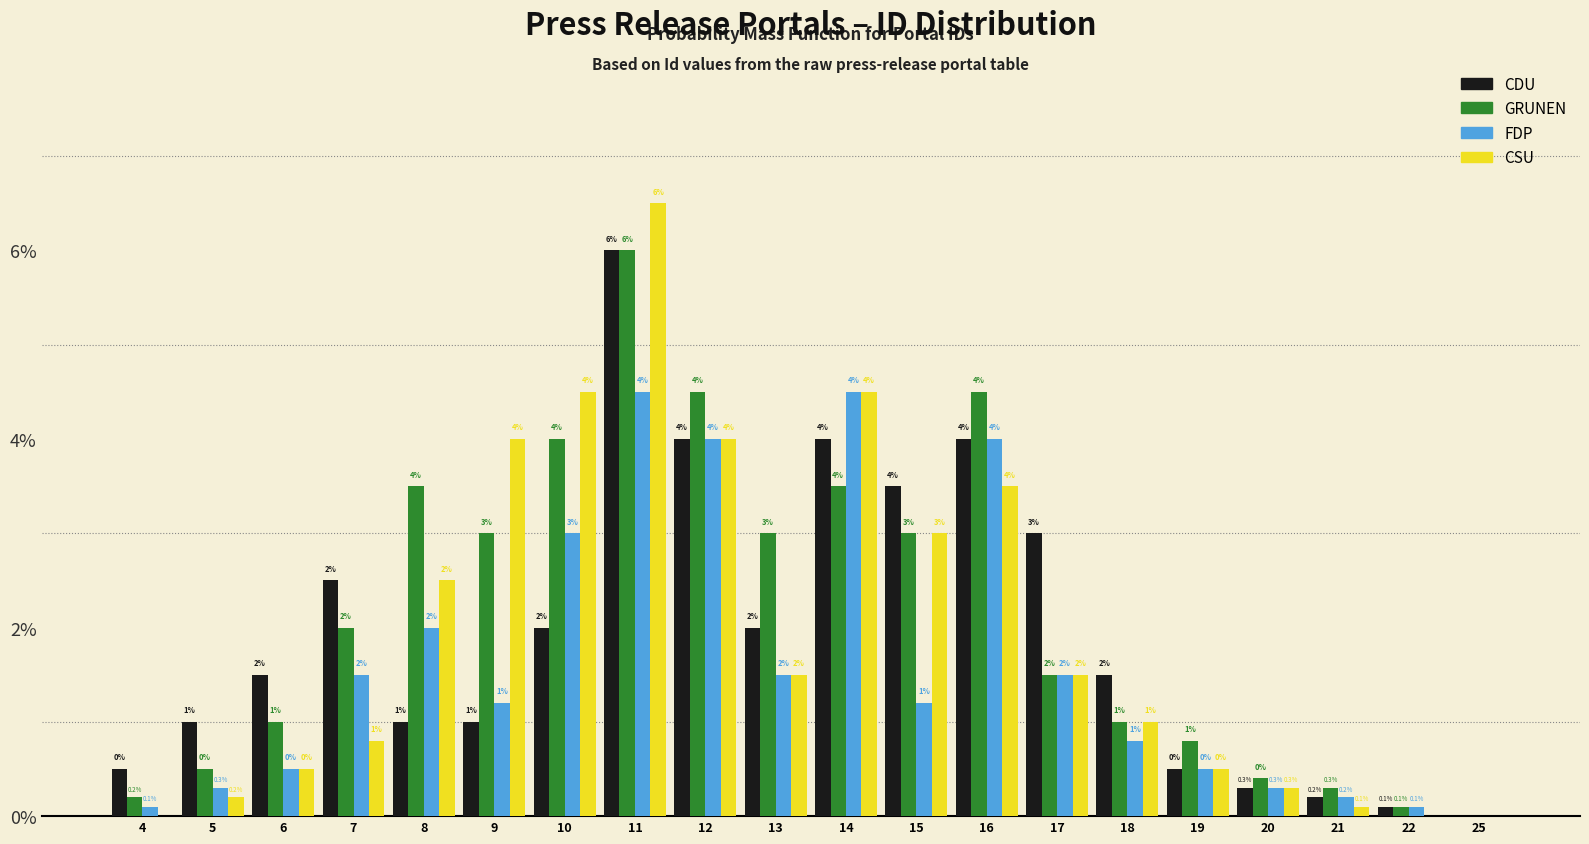

Reading left to right, what are all the values shown in this chart?

CDU: 4=0.5	5=1.0	6=1.5	7=2.5	8=1.0	9=1.0	10=2.0	11=6.0	12=4.0	13=2.0	14=4.0	15=3.5	16=4.0	17=3.0	18=1.5	19=0.5	20=0.3	21=0.2	22=0.1	25=0.0
GRUNEN: 4=0.2	5=0.5	6=1.0	7=2.0	8=3.5	9=3.0	10=4.0	11=6.0	12=4.5	13=3.0	14=3.5	15=3.0	16=4.5	17=1.5	18=1.0	19=0.8	20=0.4	21=0.3	22=0.1	25=0.0
FDP: 4=0.1	5=0.3	6=0.5	7=1.5	8=2.0	9=1.2	10=3.0	11=4.5	12=4.0	13=1.5	14=4.5	15=1.2	16=4.0	17=1.5	18=0.8	19=0.5	20=0.3	21=0.2	22=0.1	25=0.0
CSU: 4=0.0	5=0.2	6=0.5	7=0.8	8=2.5	9=4.0	10=4.5	11=6.5	12=4.0	13=1.5	14=4.5	15=3.0	16=3.5	17=1.5	18=1.0	19=0.5	20=0.3	21=0.1	22=0.0	25=0.0